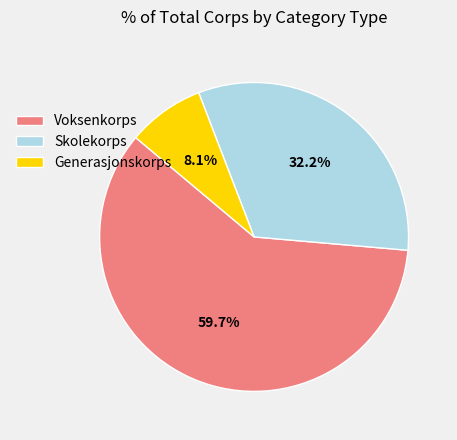

Rank the categories by value from lowest to highest.

Generasjonskorps, Skolekorps, Voksenkorps